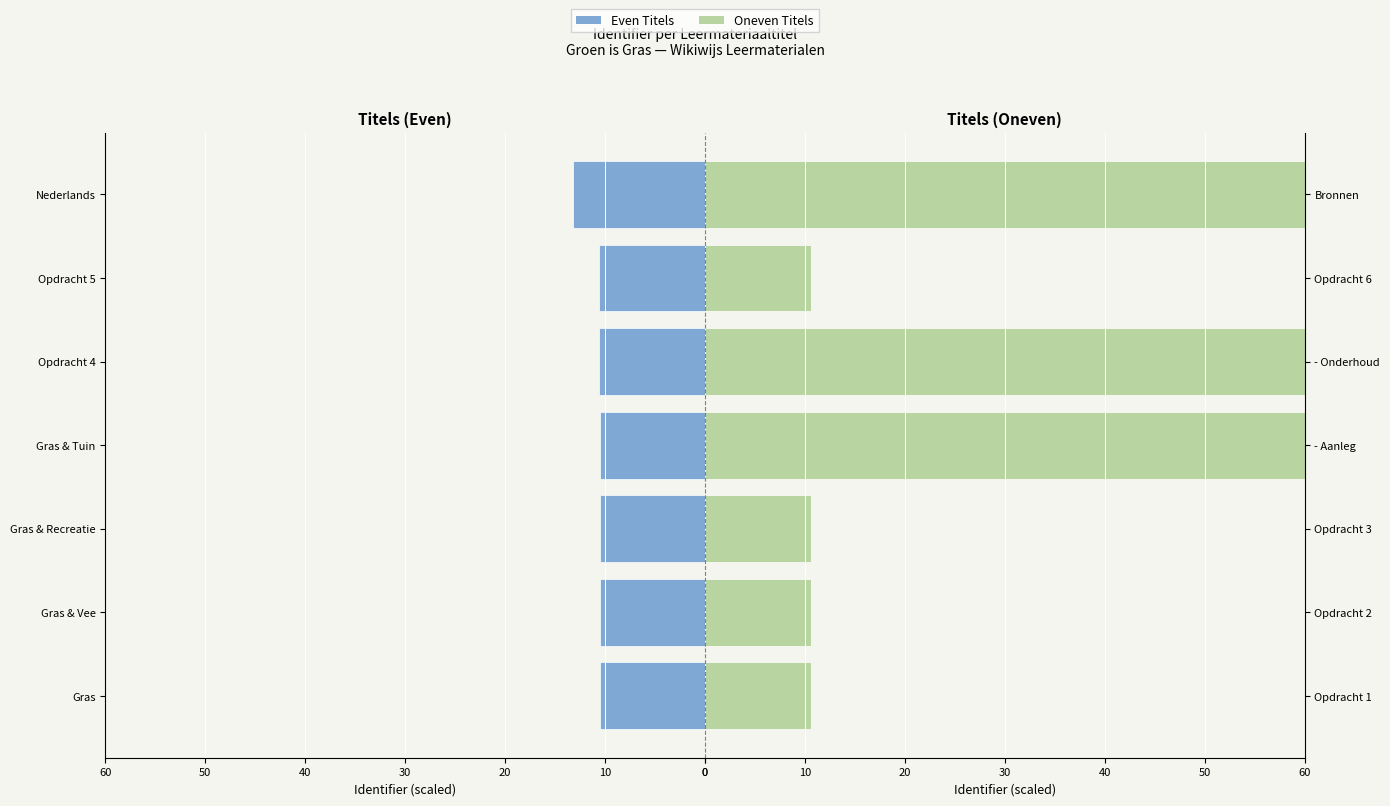

Reading left to right, what are all the values shown in this chart?

Celibi/Nubili: 10.5	10.5	10.5	10.6	10.6	10.6	13.2
Coniugati/e: 10.6	10.6	10.6	60.0	60.0	10.6	60.0